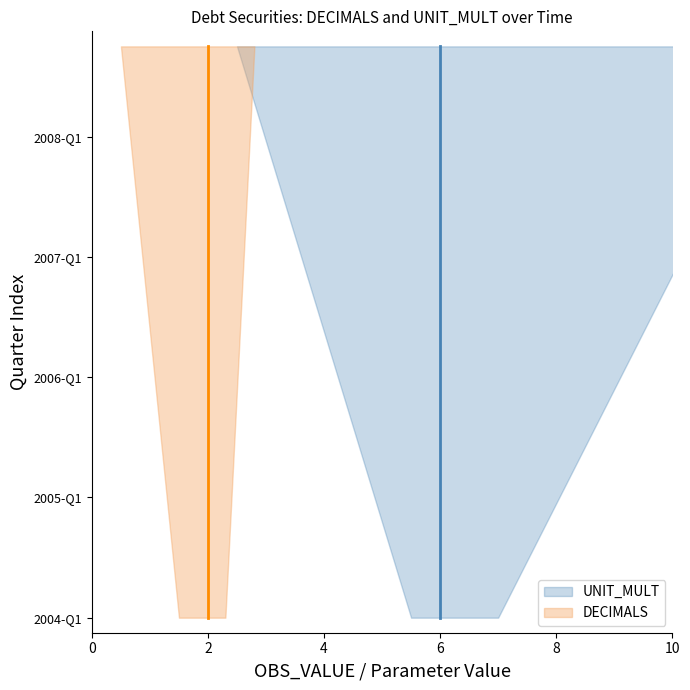

True or false: DECIMALS has a value of 1 at 2.

False